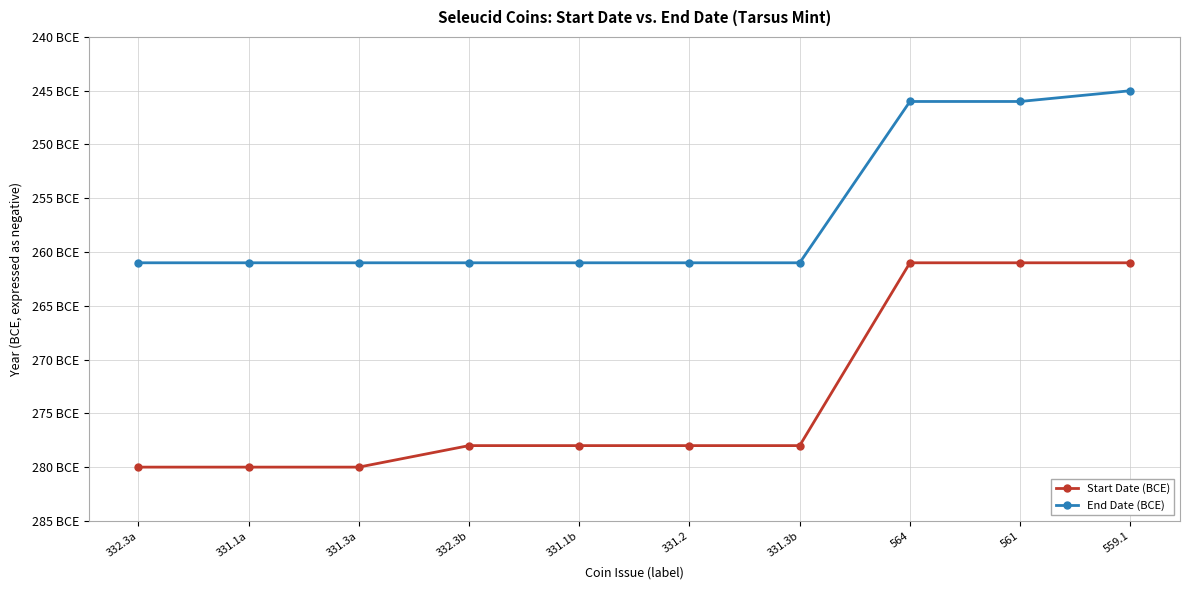

True or false: End Date (BCE) has more than 1 points higher than both neighbors.

False